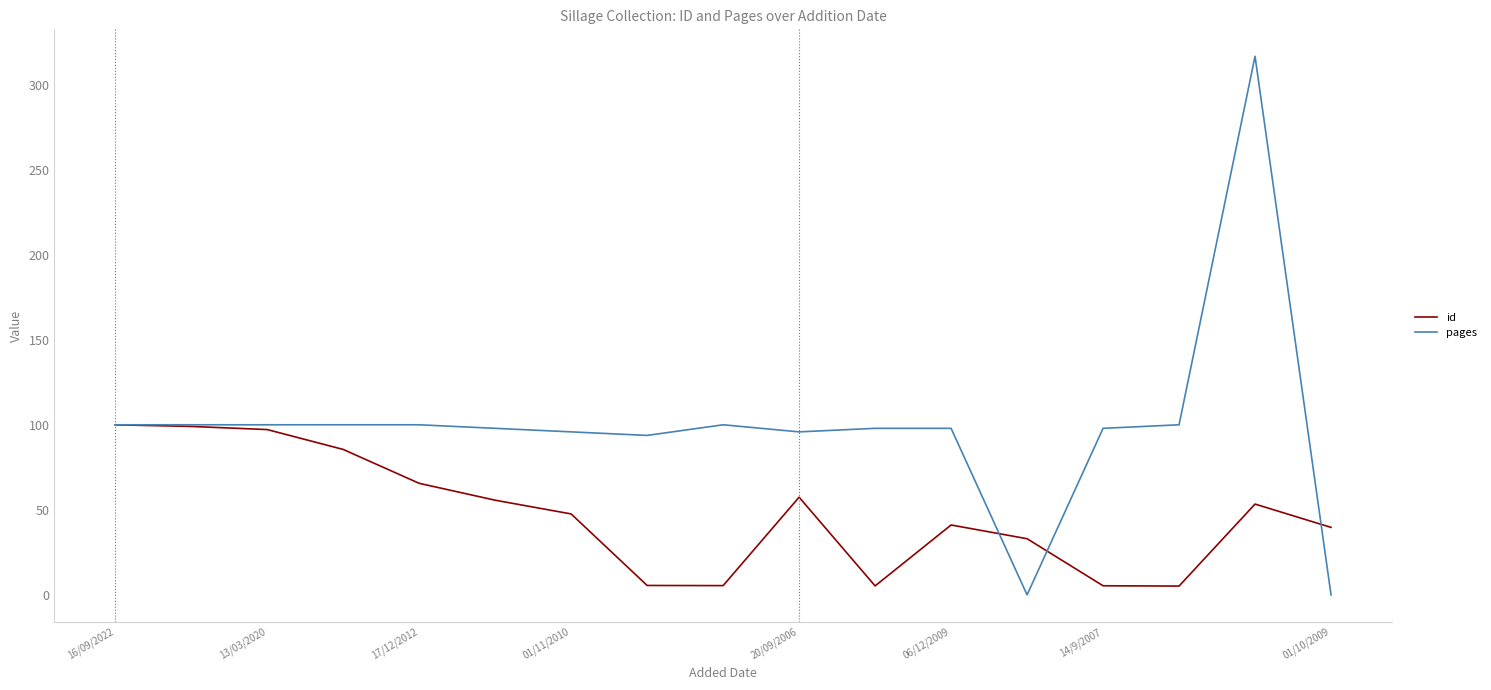

List the series in order of their overall mean, lowest first.

id, pages